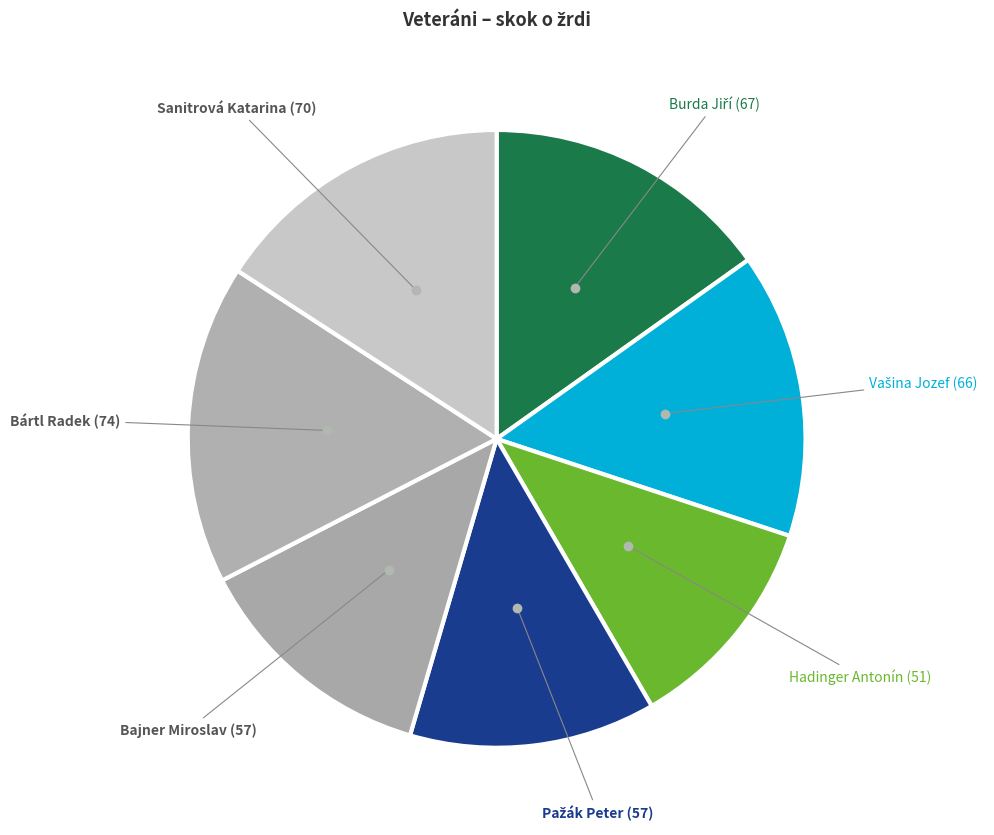

To the nearest percent, what is the average slice percentage?

14%